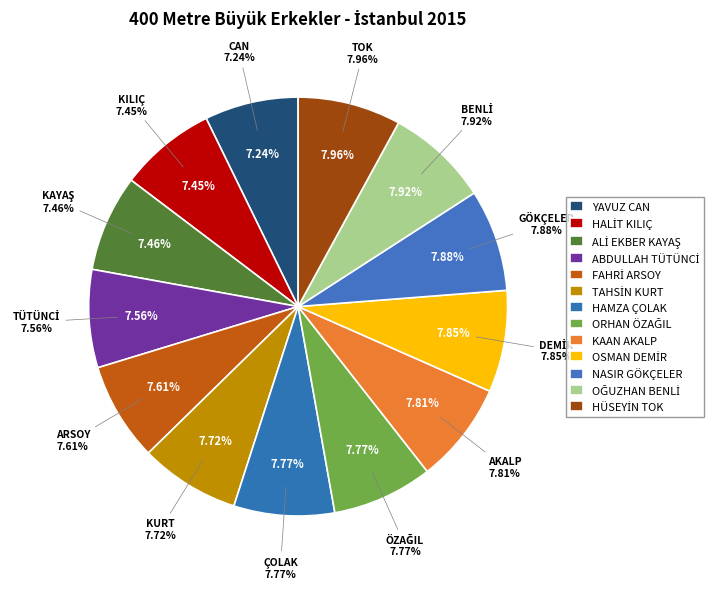

To the nearest percent, what portion does KAAN AKALP represent?

8%